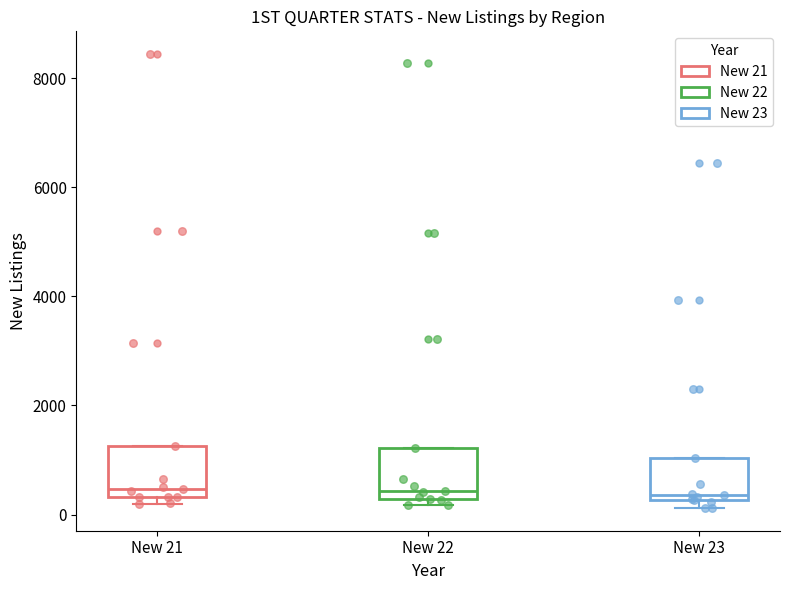

Where is the upper edge of the box for New 23 on the y-axis? The values are not printed on the chart, so give them approximately, as read against the axis.

1000